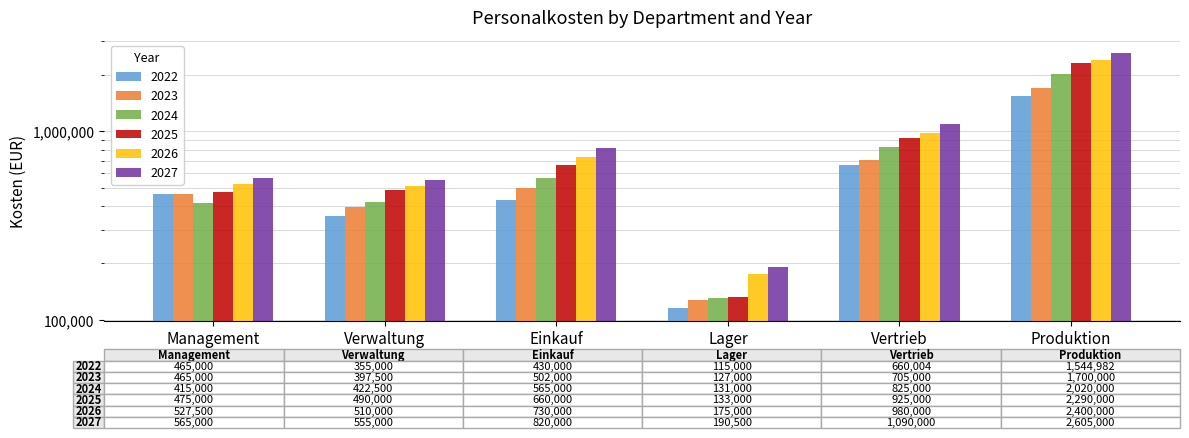

How many values in the 2025 series are below 660000?

3